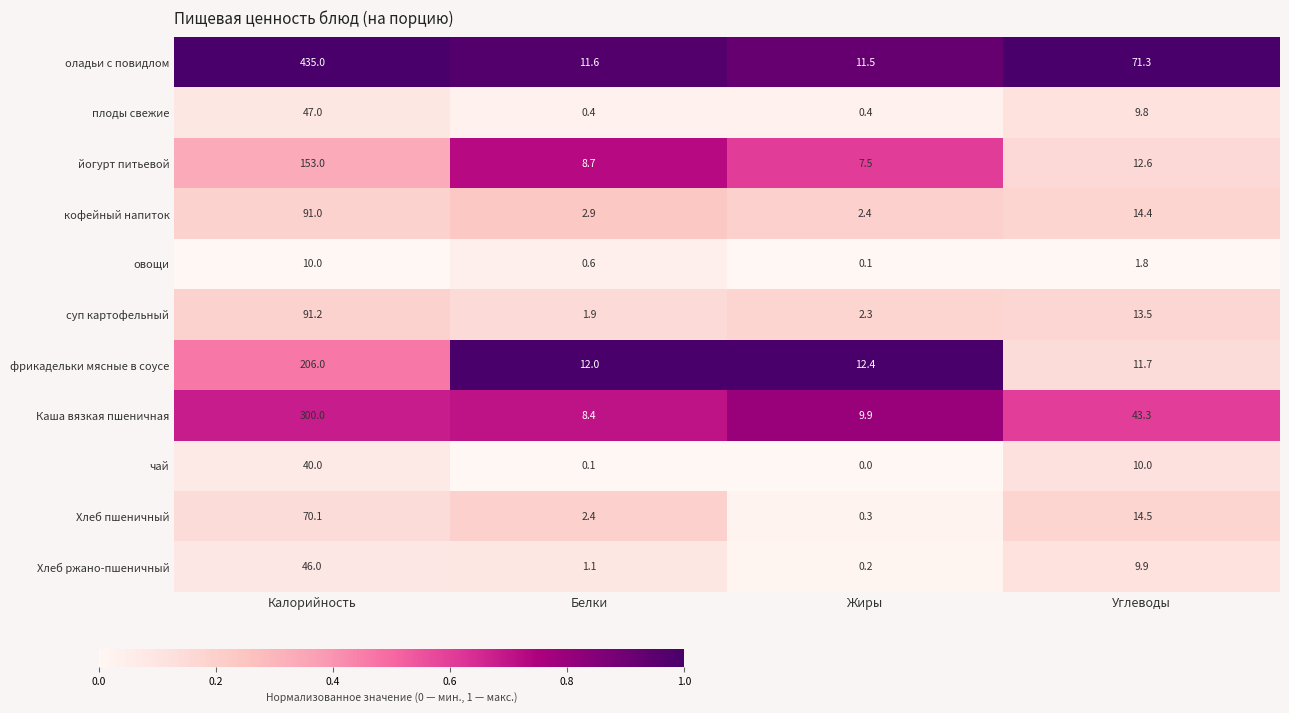

Which series has the widest spread of values?

оладьи с повидлом